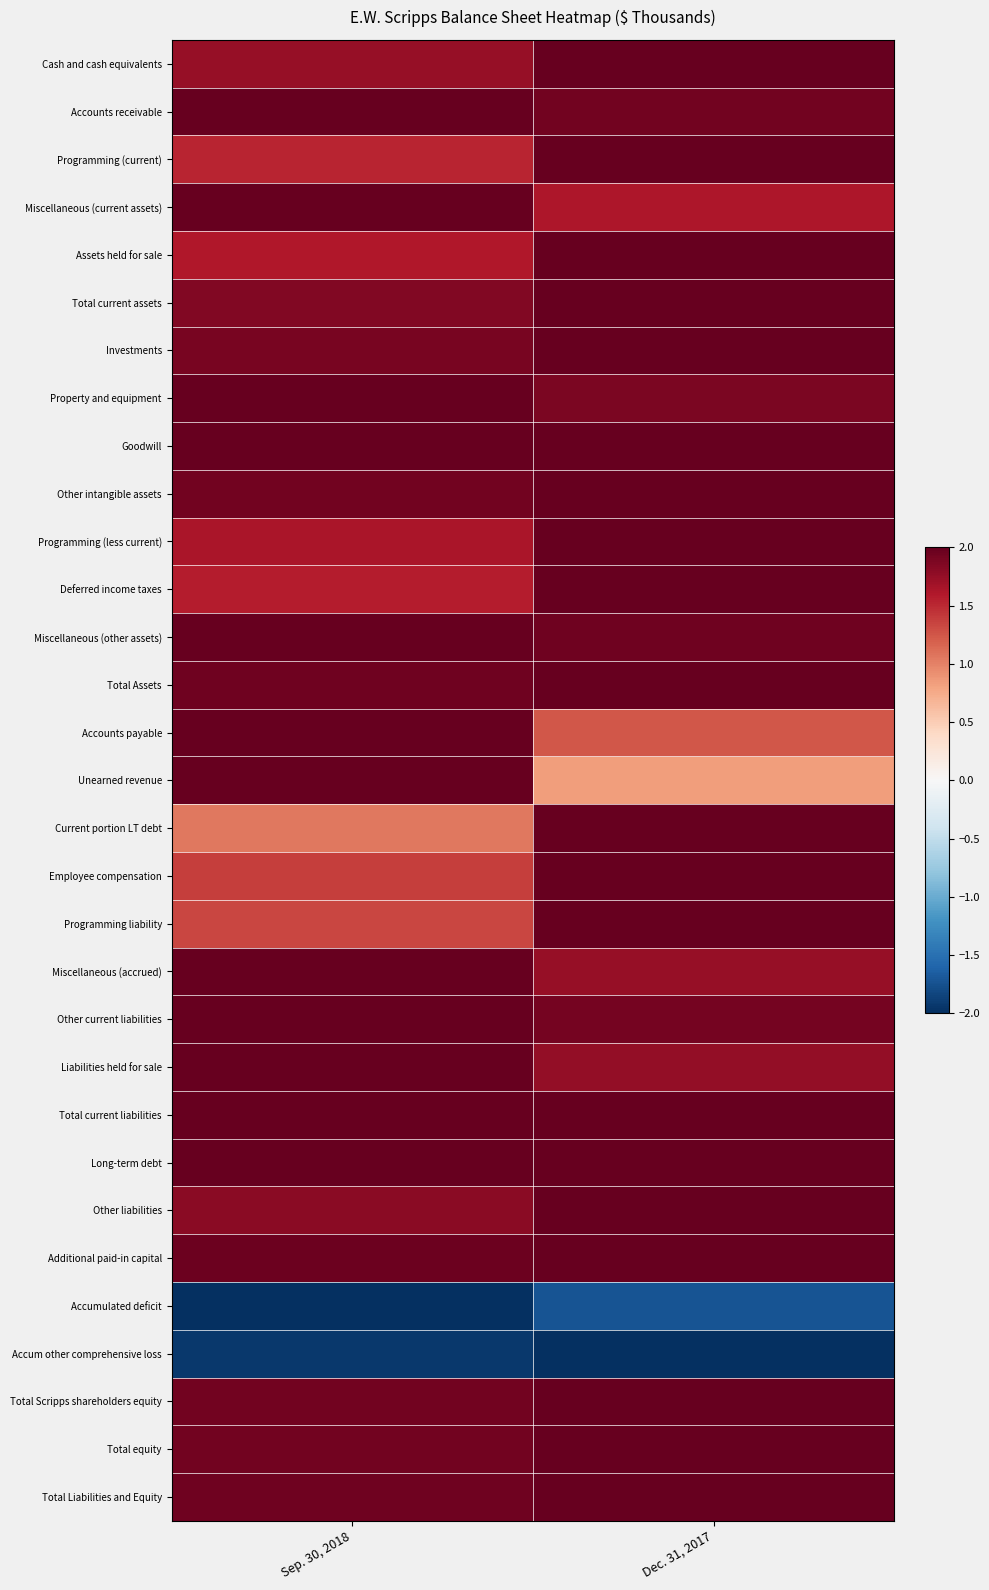

What is the minimum value shown in the chart?

-2.0